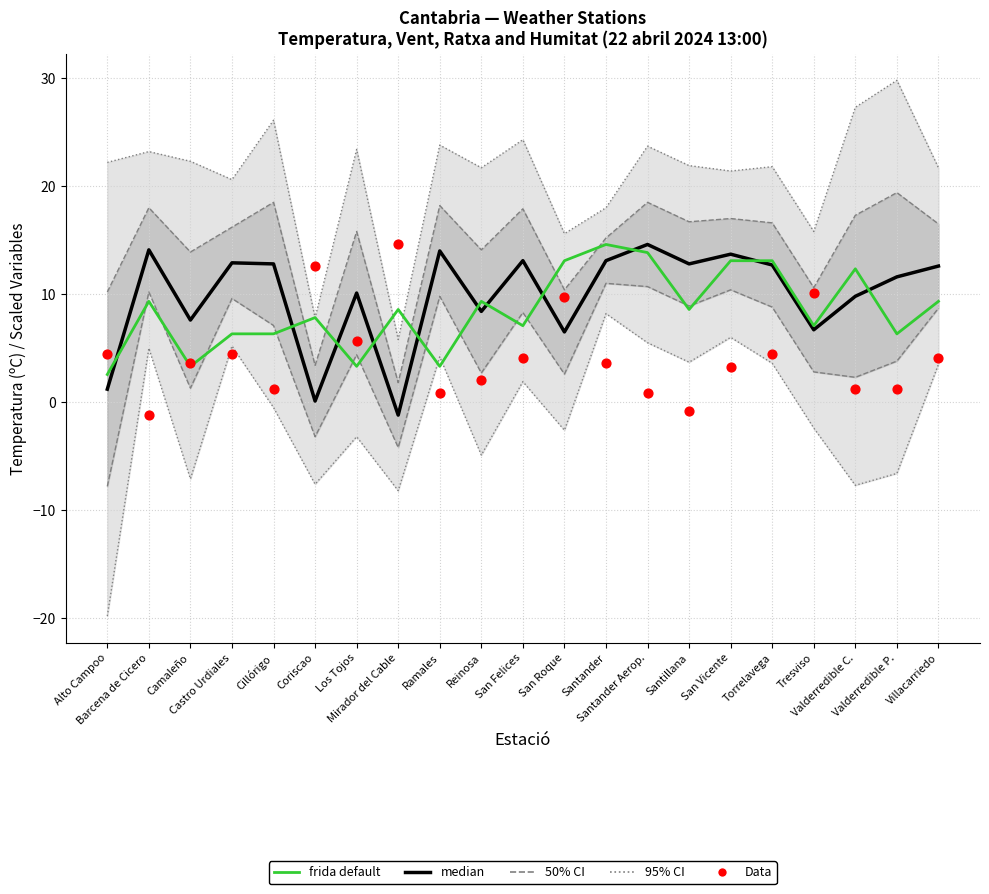

At which category is the sum across all series the highest?

Santander